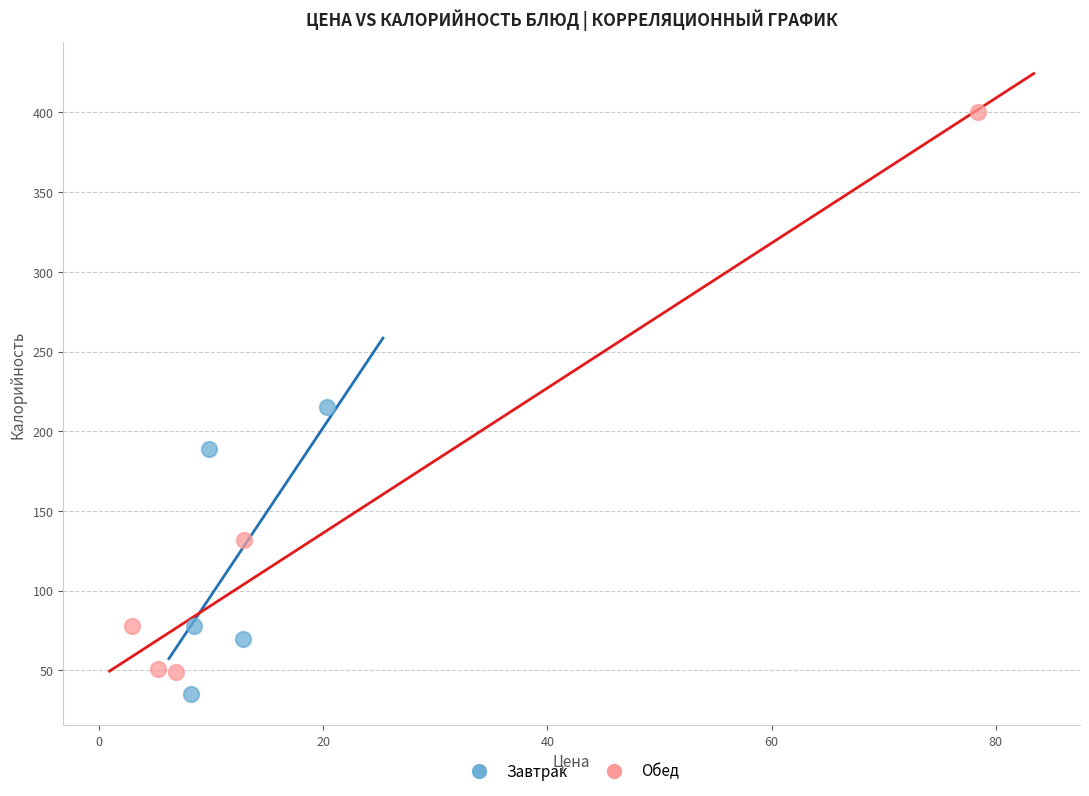

Which series reaches the maximum Y coordinate?

Обед